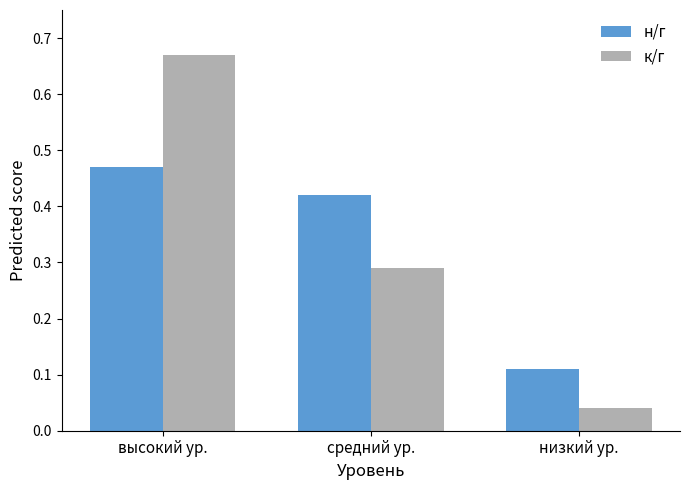

Which category has the lowest value across all series?

низкий ур.